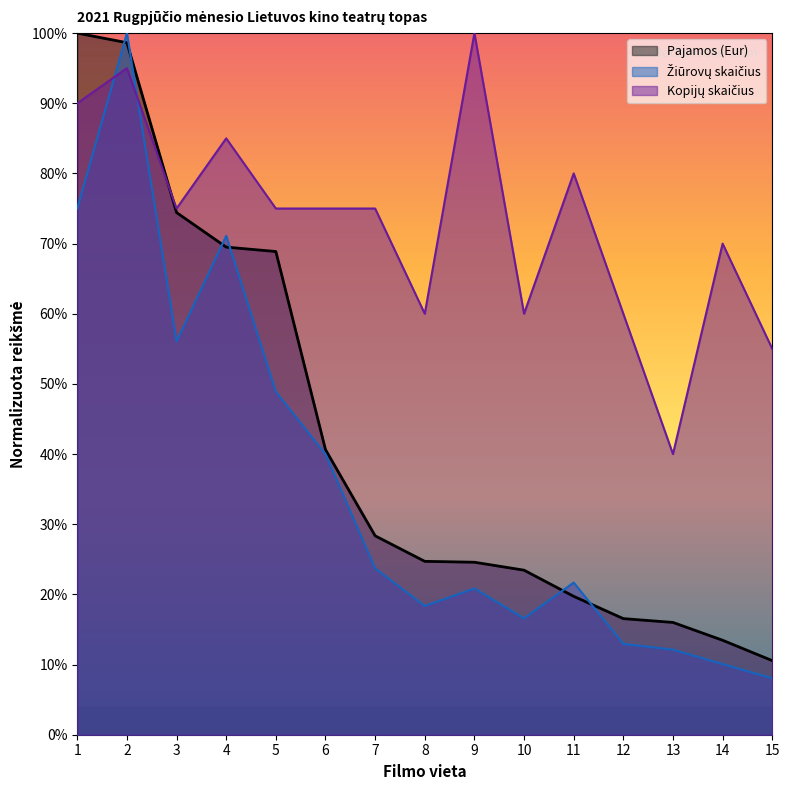

The Pajamos (Eur) series shows 23.5 at 10. True or false?

True